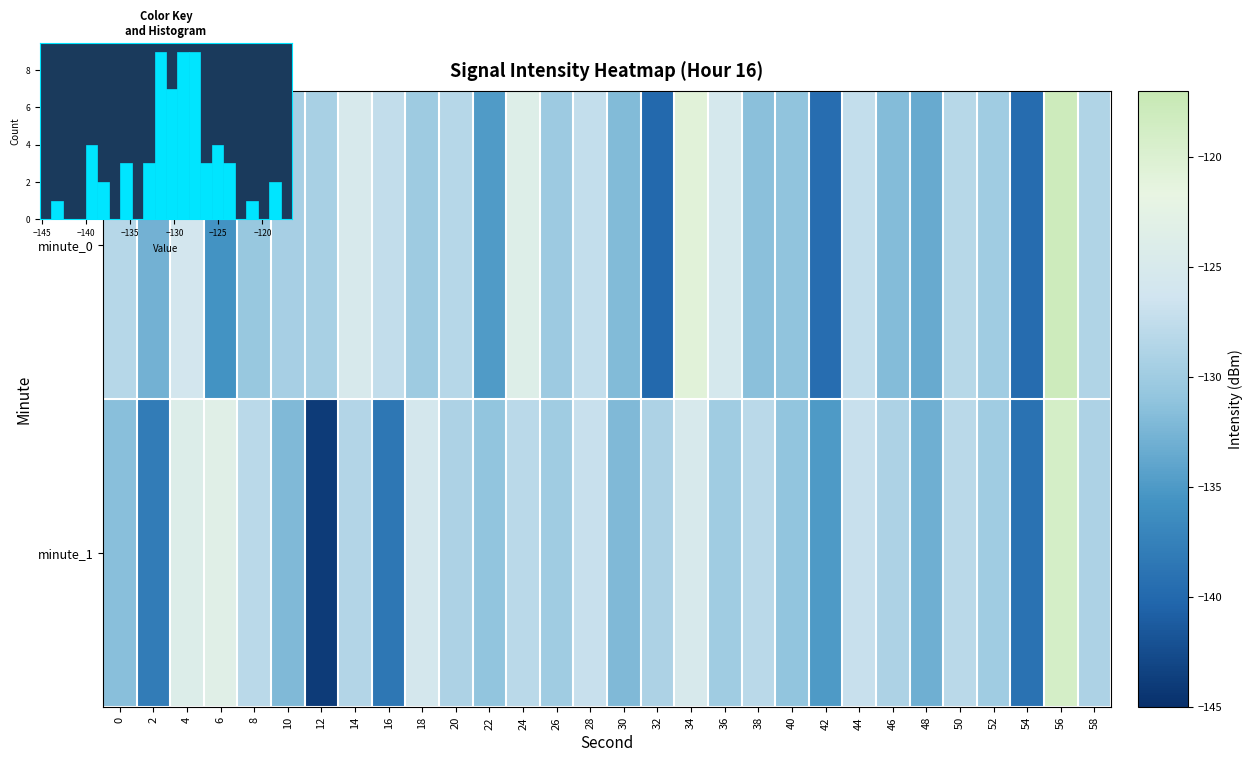

What is the average value of the minute_0 series?

-129.9